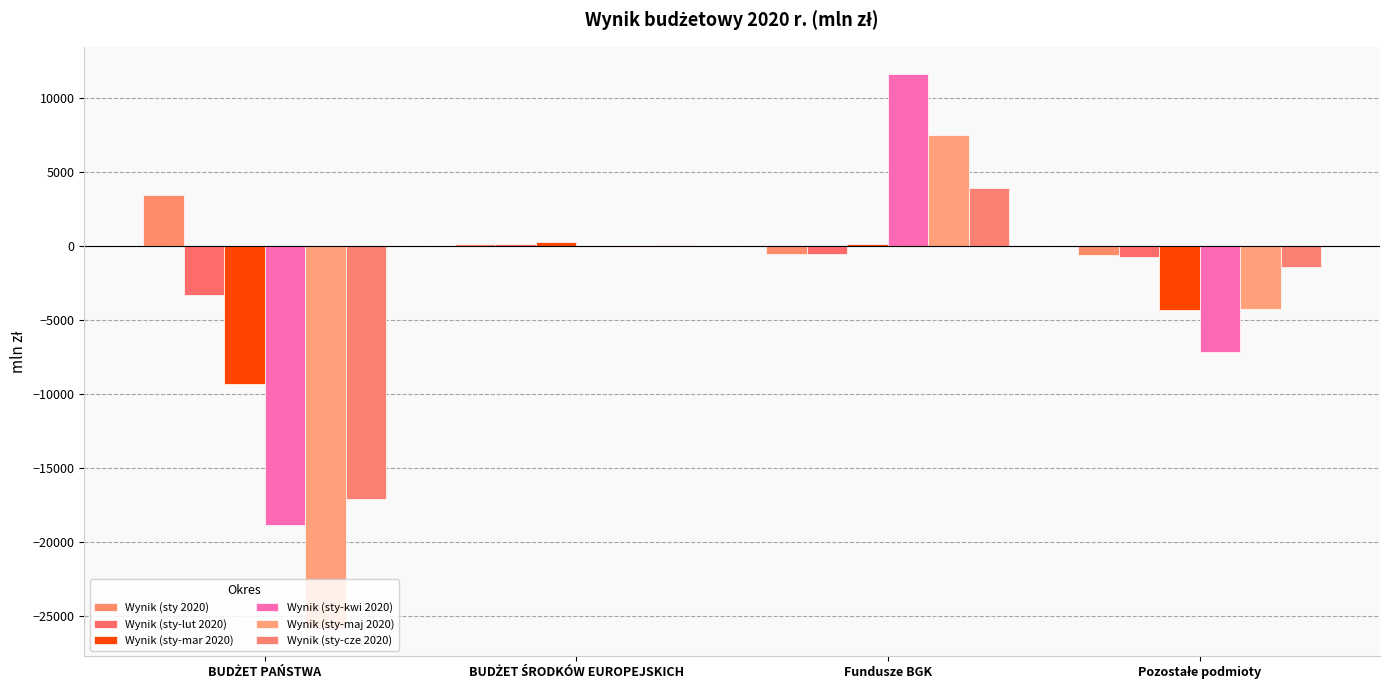

At which label is Wynik (sty-mar 2020) closest to -4552?

Pozostałe podmioty